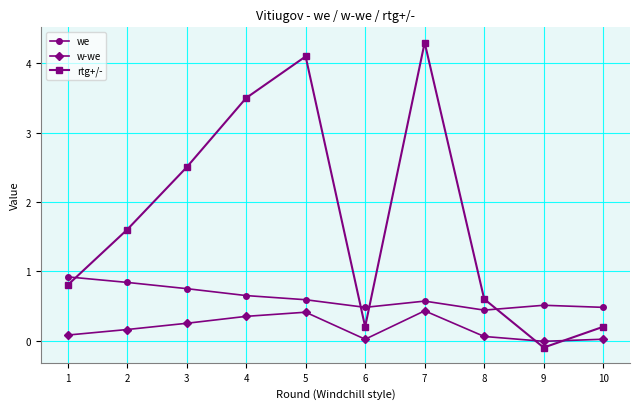

How many values in the rtg+/- series are below 1?

5